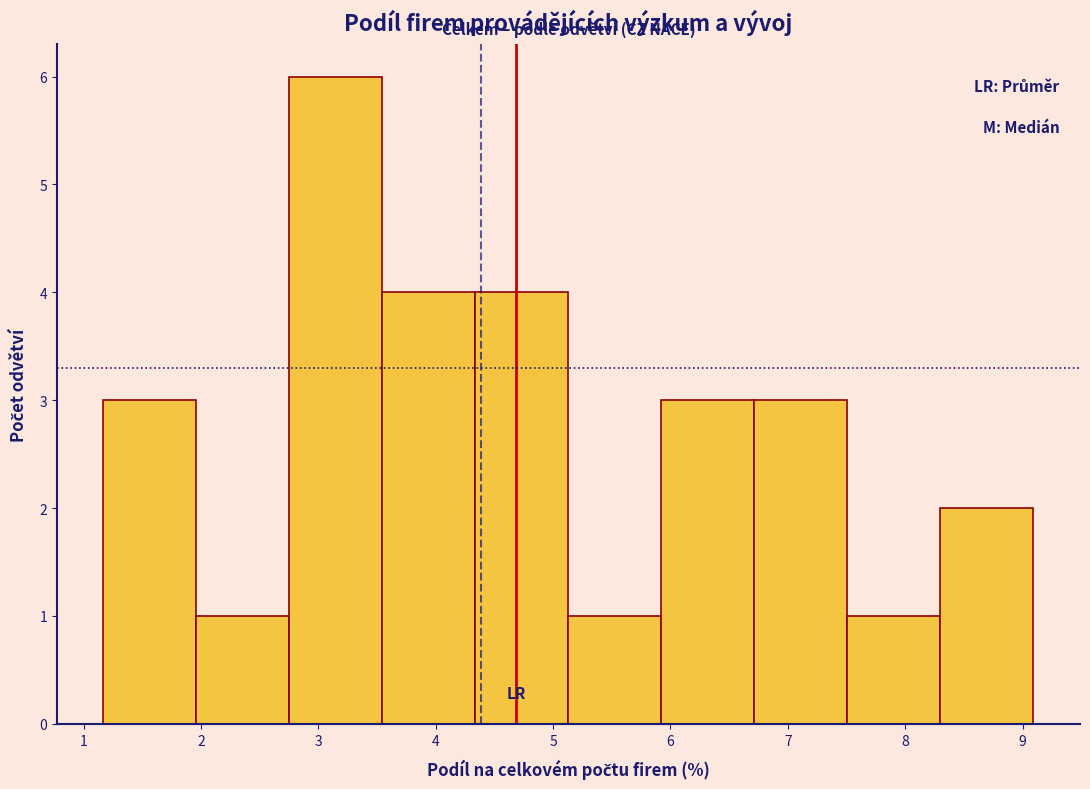

Reading left to right, list every bar in this chart as the range it spans on the x-axis followed by its height. Neither the bar edges nor the heights are printed on the chart, so give them approximately, as read against the axes.

1.2 to 2.0: 3
2.0 to 2.8: 1
2.8 to 3.5: 6
3.5 to 4.3: 4
4.3 to 5.1: 4
5.1 to 5.9: 1
5.9 to 6.7: 3
6.7 to 7.5: 3
7.5 to 8.3: 1
8.3 to 9.1: 2